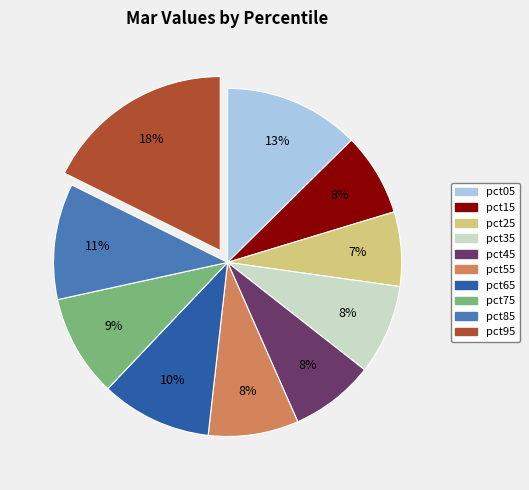

How many slices are in this pie chart?

10